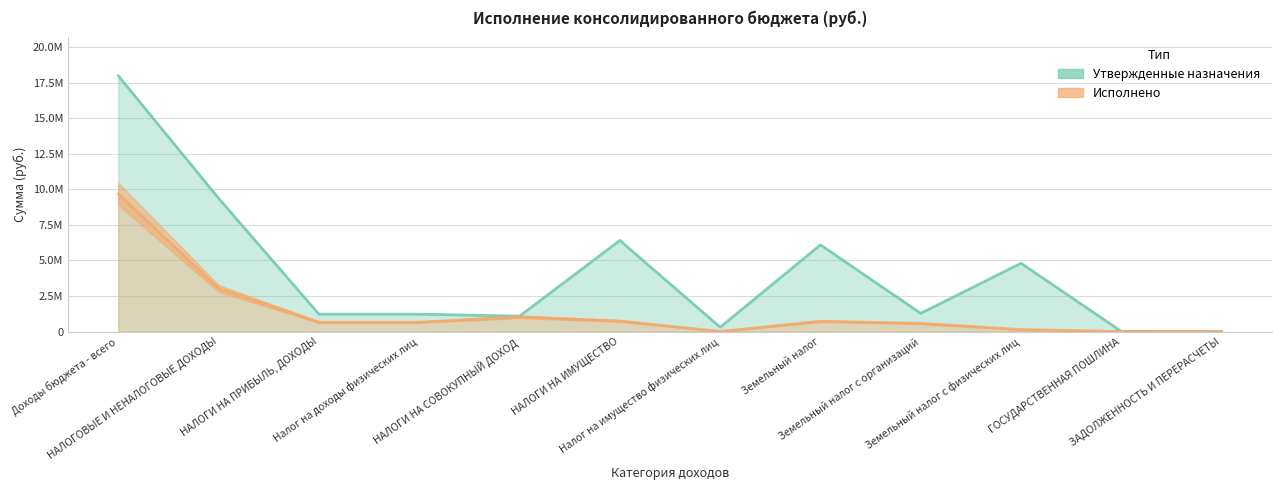

Which series changed the most between НАЛОГОВЫЕ И НЕНАЛОГОВЫЕ ДОХОДЫ and ЗАДОЛЖЕННОСТЬ И ПЕРЕРАСЧЕТЫ?

Утвержденные назначения